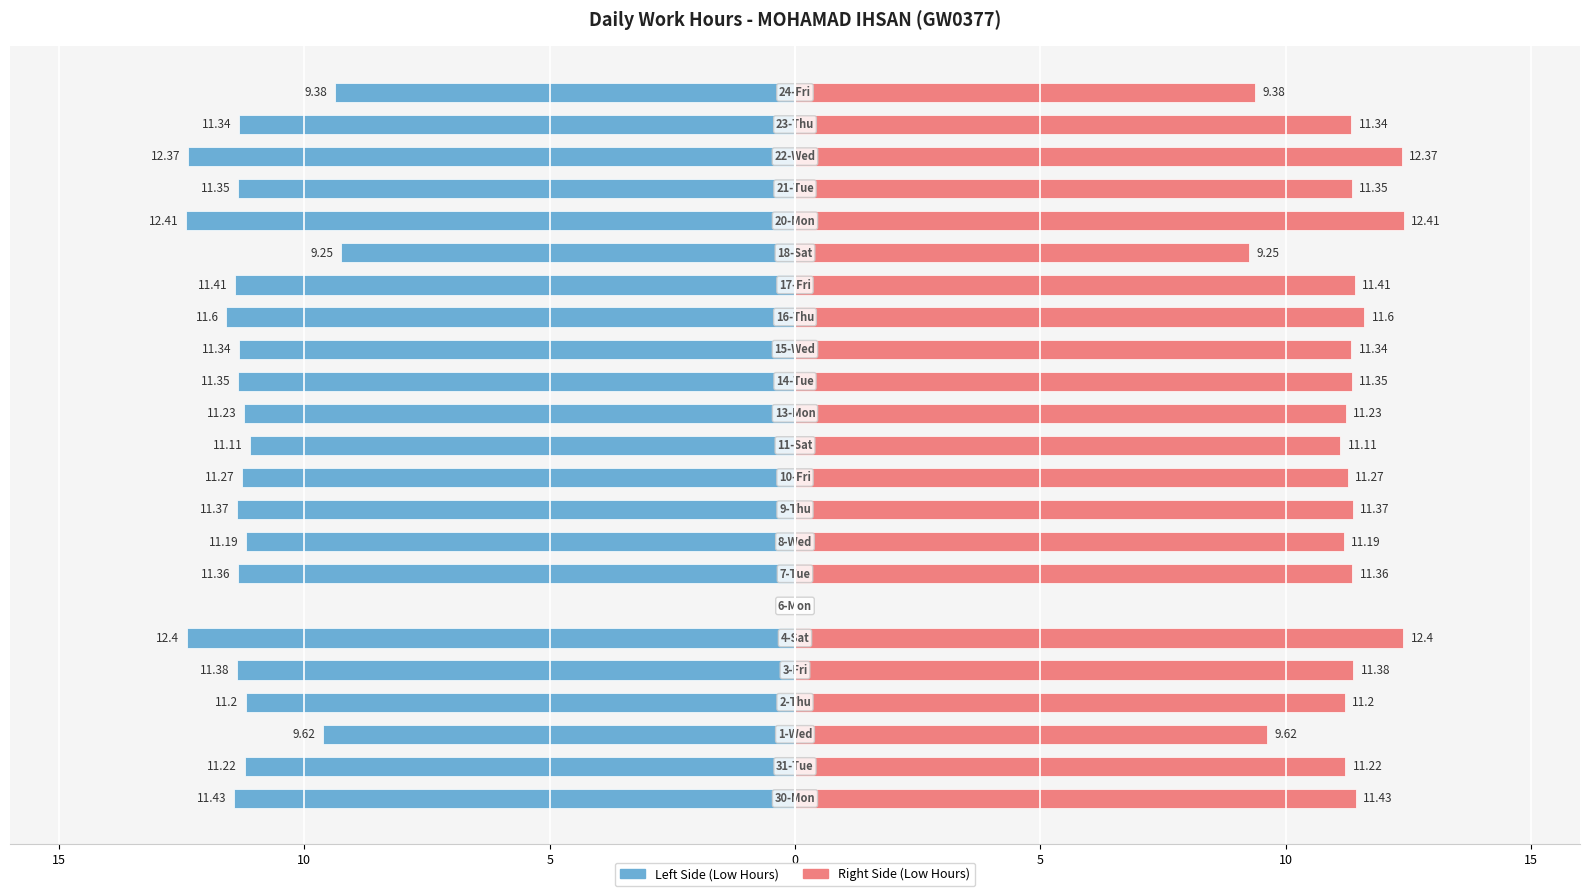

How many distinct data groups are displayed?

2